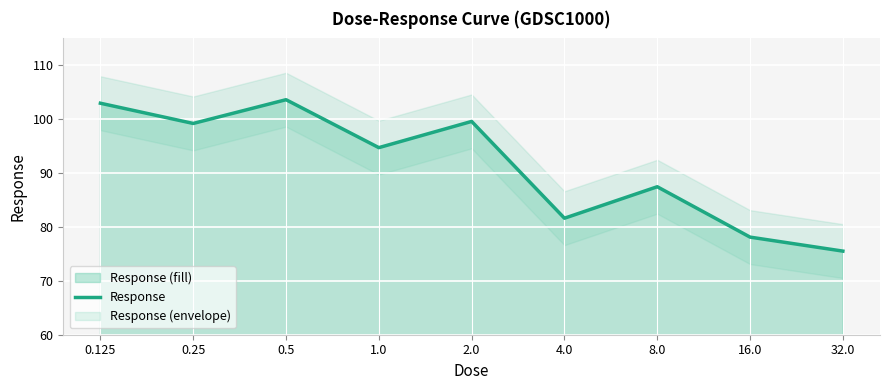

How many interior local peaks (higher than both neighbors) does the data have?

3